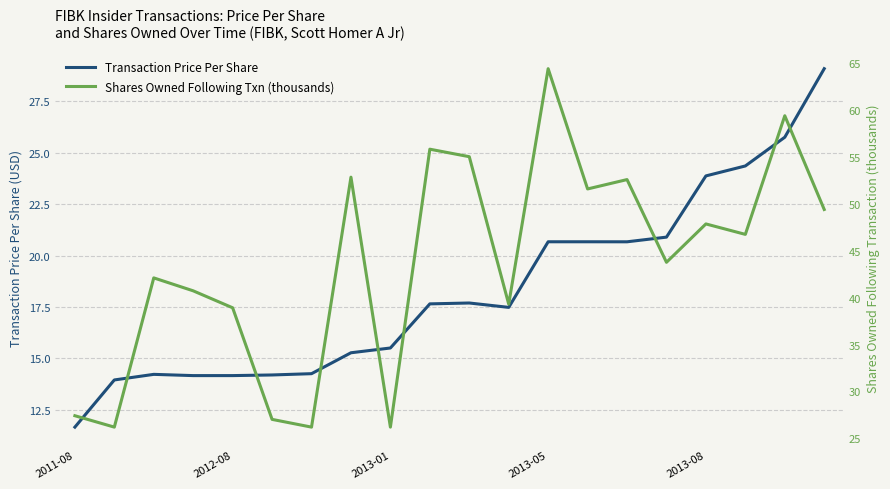

What is the value of the Shares Owned Following Txn (thousands) point at the 20th from the left?

49.4